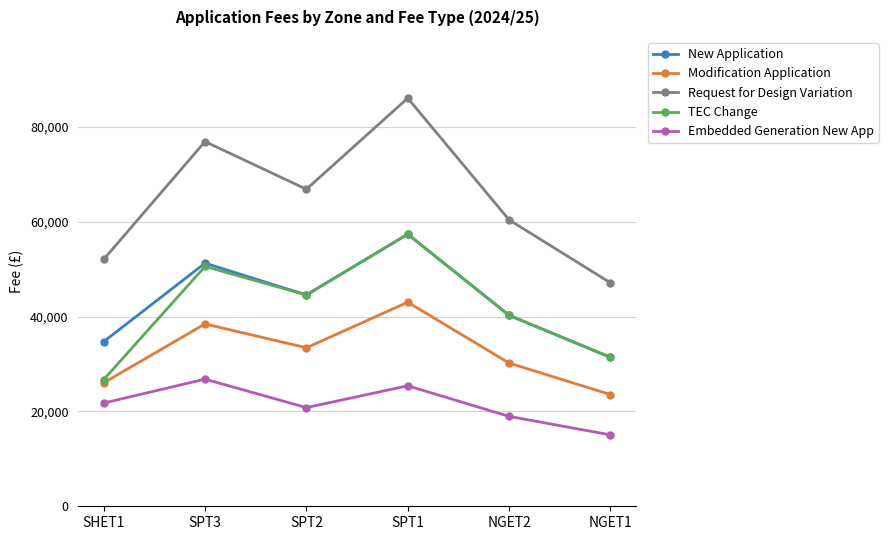

True or false: New Application has a value of 57350 at SPT1.

True